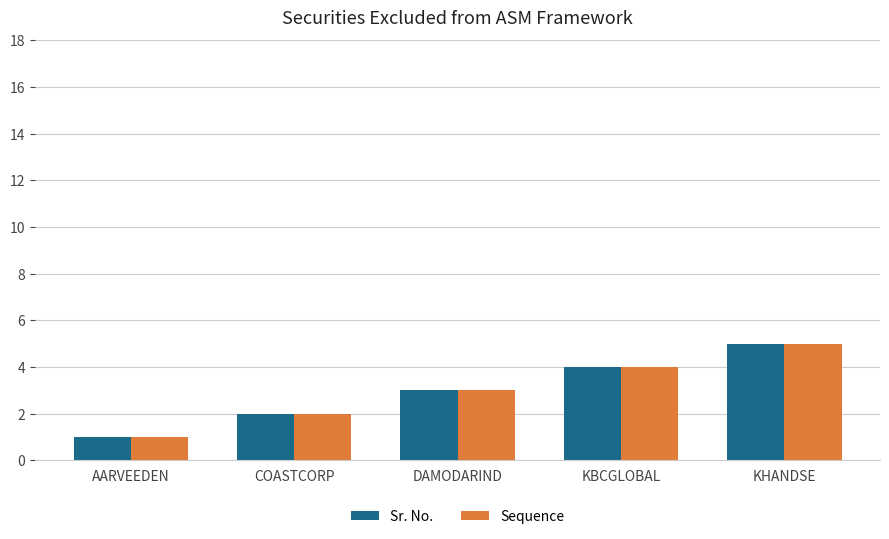

Where is Sequence nearest to the value 3?

DAMODARIND